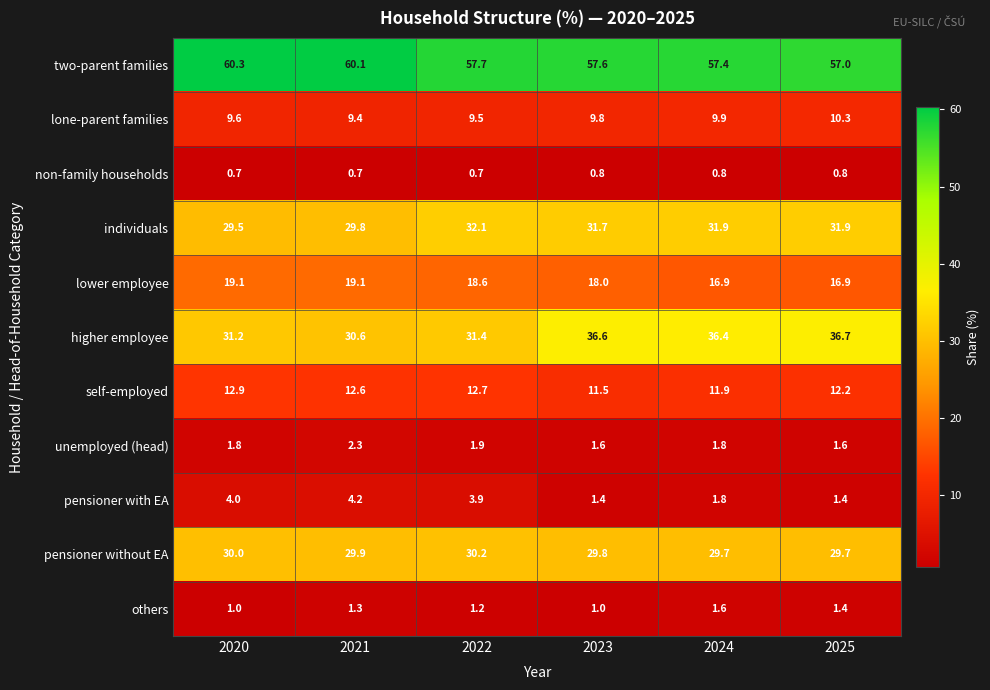

What is the total value across all series at 2021?

200.0